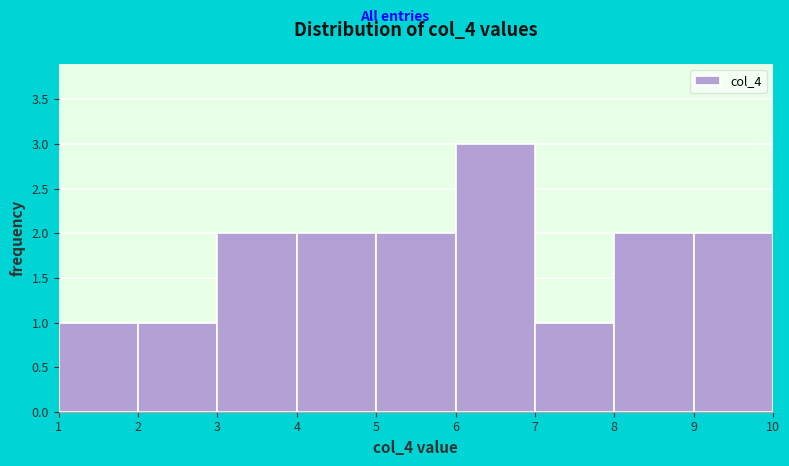

Reading left to right, transcribe this chart: for each bar, give the range it covers on the x-axis and its height. The values are not printed on the chart, so give them approximately, as read against the axis.

1 to 2: 1
2 to 3: 1
3 to 4: 2
4 to 5: 2
5 to 6: 2
6 to 7: 3
7 to 8: 1
8 to 9: 2
9 to 10: 2